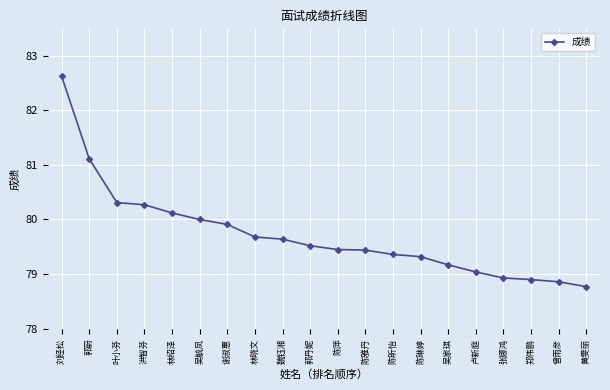

What is the ratio of the value at 郭丹妮 to the value at 洪智芬?

1.0